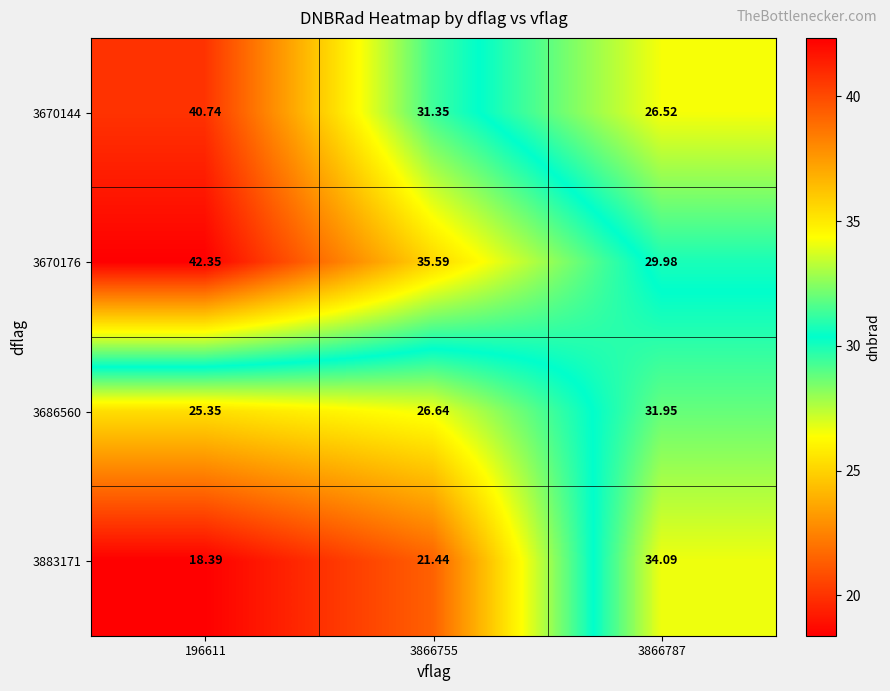

Is the value of 3670176 at 3866787 greater than the value of 3686560 at 196611?

Yes